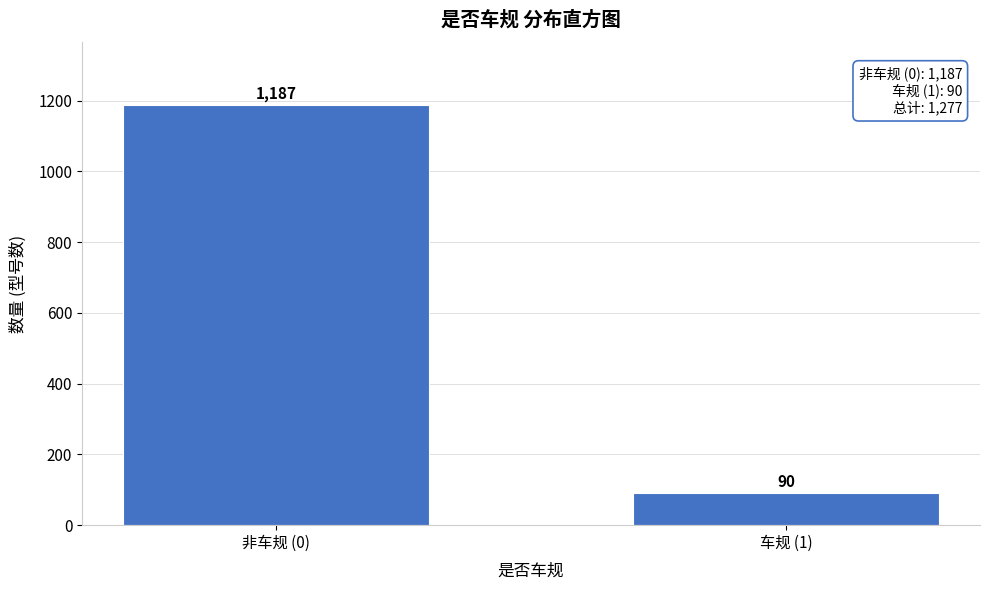

Reading right to left, extract all data points from this chart.

车规 (1)=90	非车规 (0)=1187